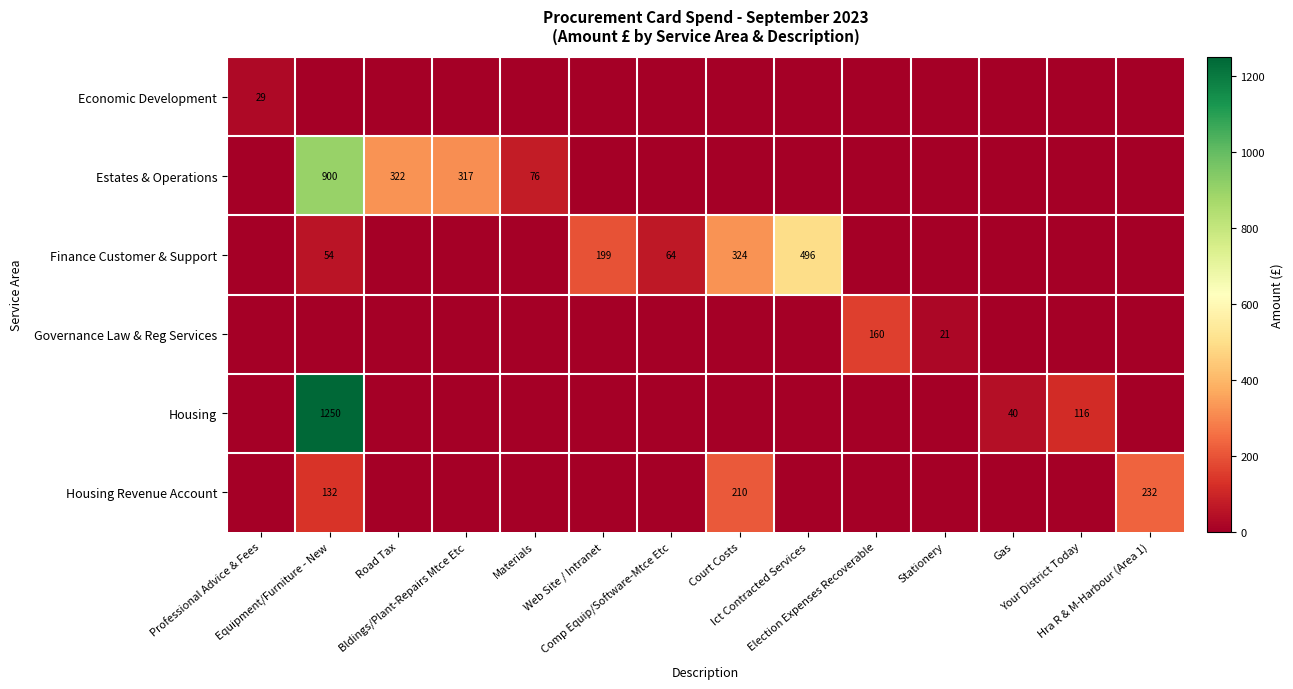

At Bldings/Plant-Repairs Mtce Etc, list the series in order from largest to smallest.

Estates & Operations, Economic Development, Finance Customer & Support, Governance Law & Reg Services, Housing, Housing Revenue Account